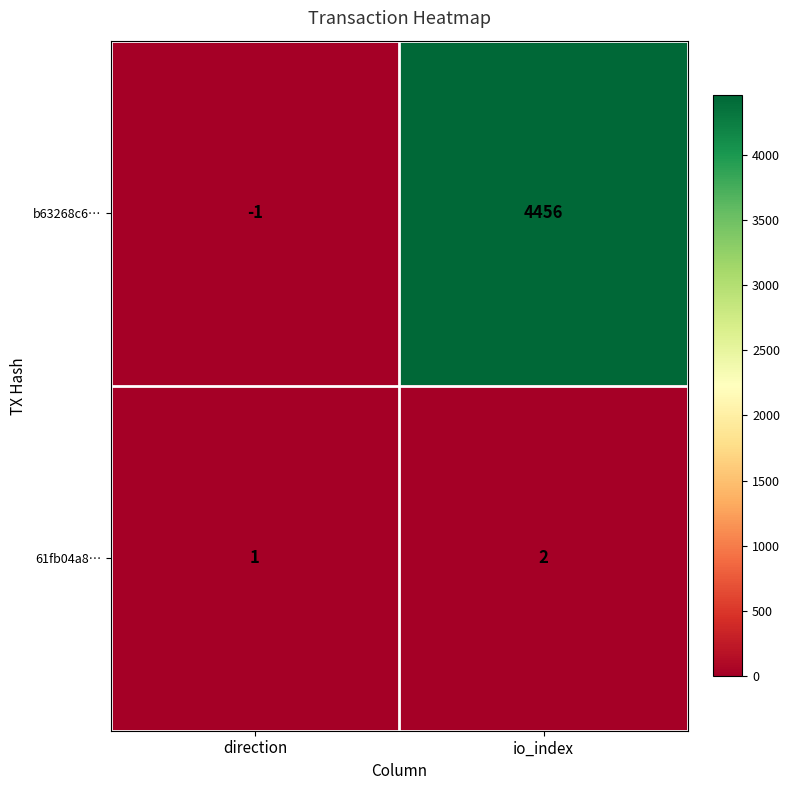

At which label is b63268c6… closest to 2227?

direction